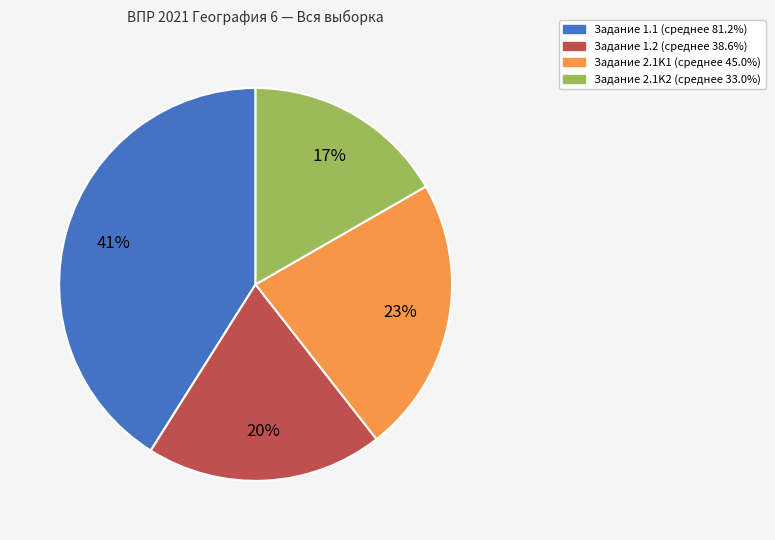

To the nearest percent, what is the difference between the largest and smallest slice percentages?

24%